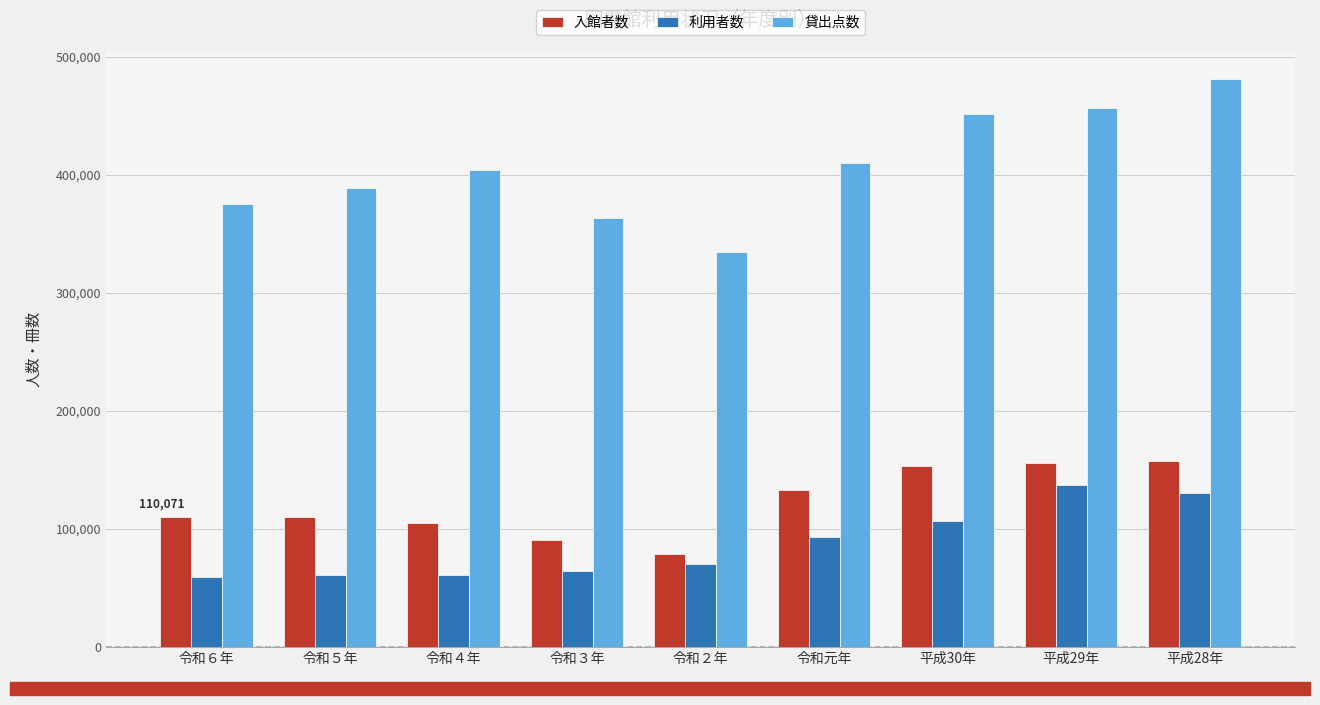

Does the chart contain any negative values?

No